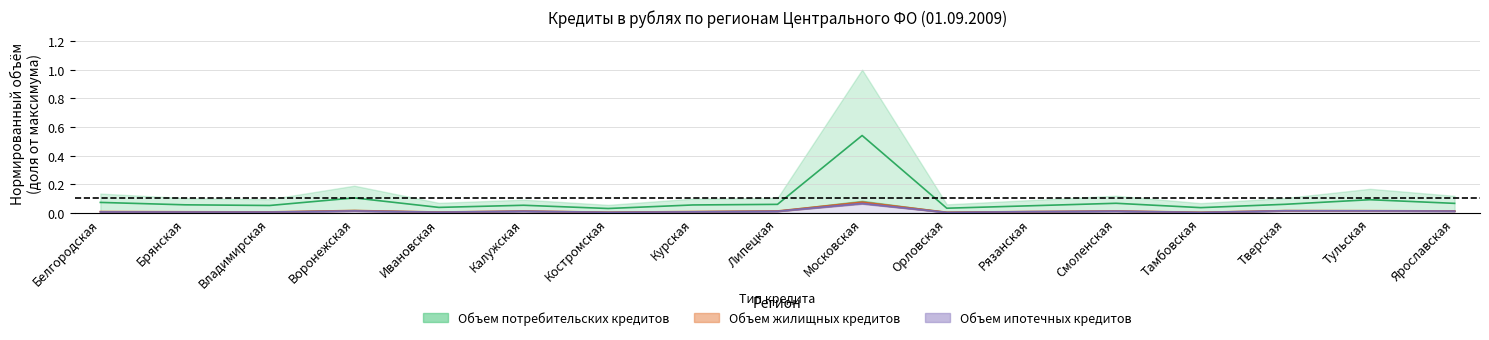

Where is the first local maximum for Объем жилищных кредитов (млн руб.)?

Воронежская